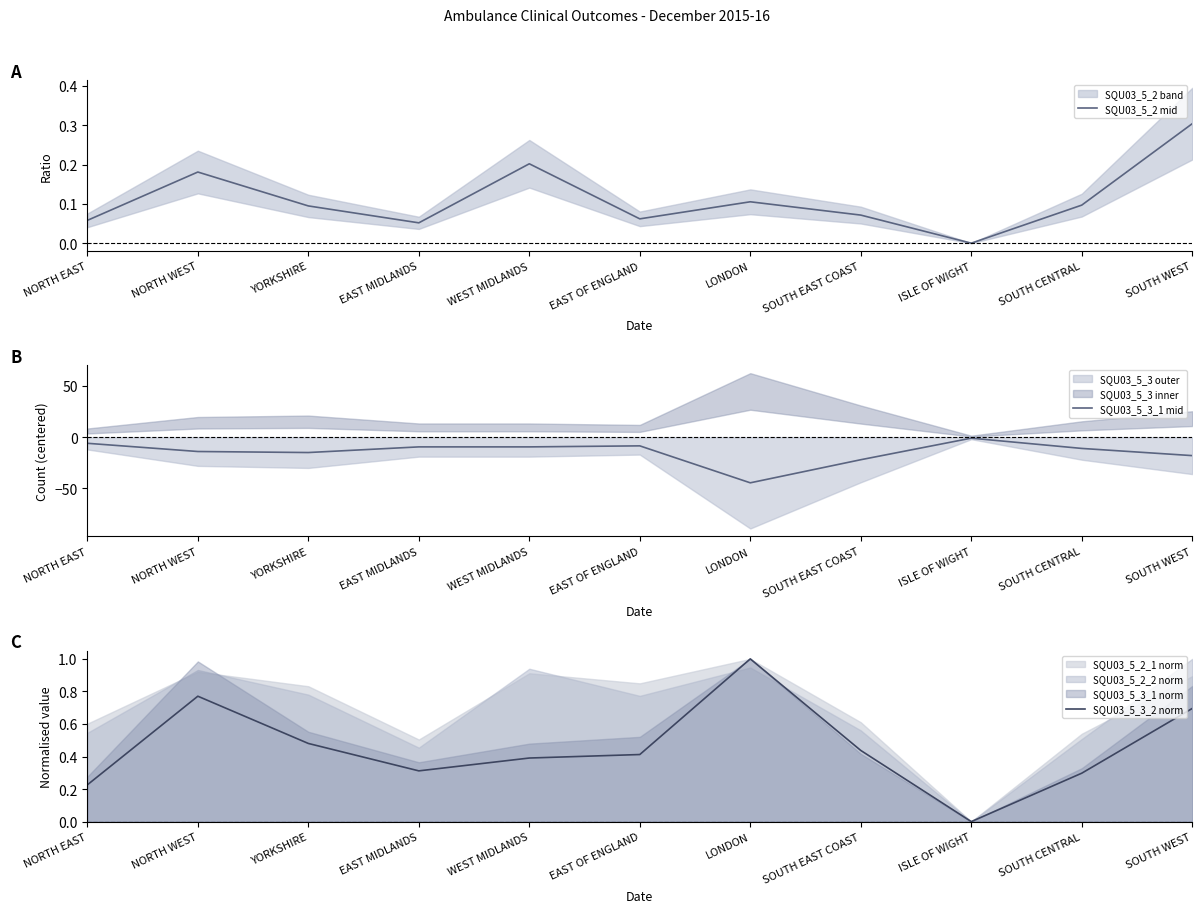

Does the chart have visible grid lines?

No